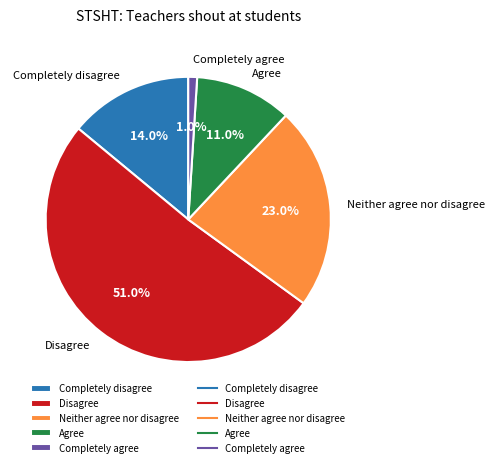

How much of the chart is everything except Agree?

89.0%